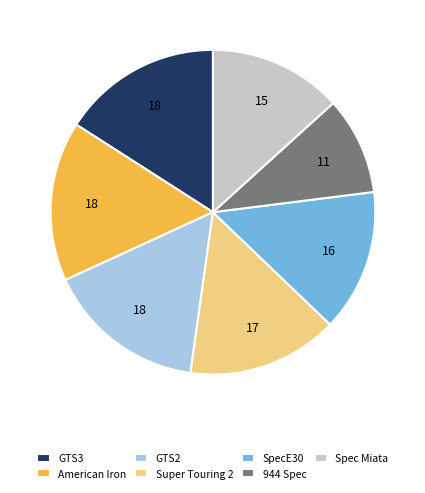

The Super Touring 2 slice represents 15% of the pie. True or false?

True